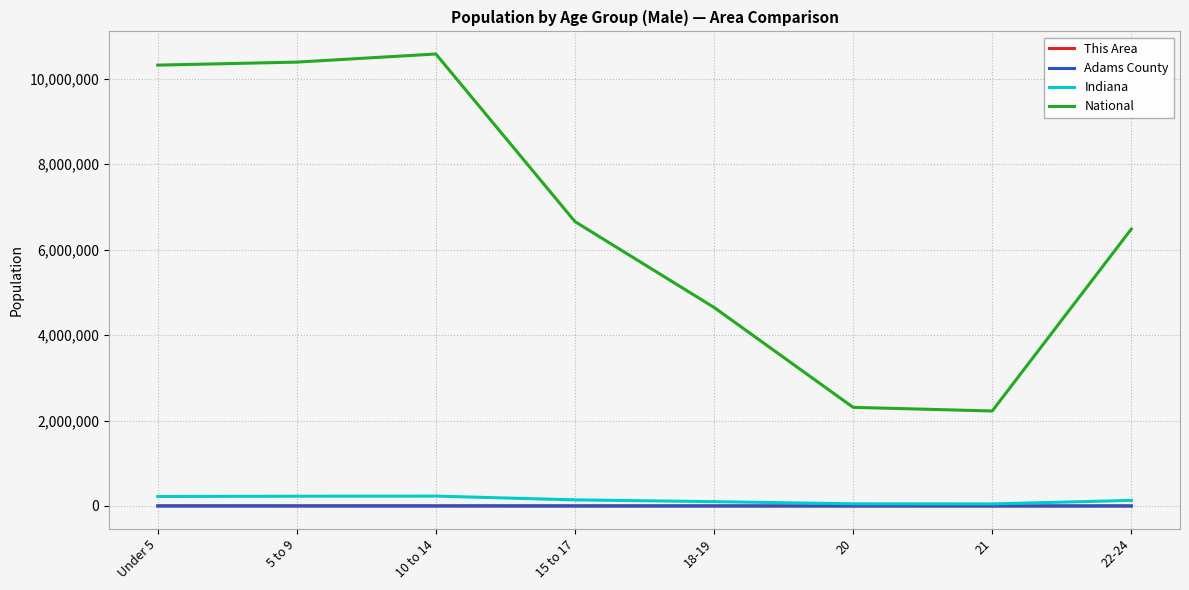

At which category does National reach its first local peak?

10 to 14